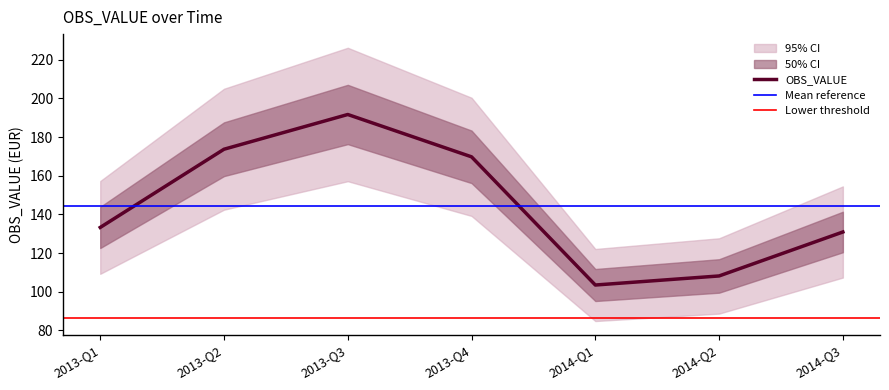

What is the difference between the maximum and minimum values?

88.2